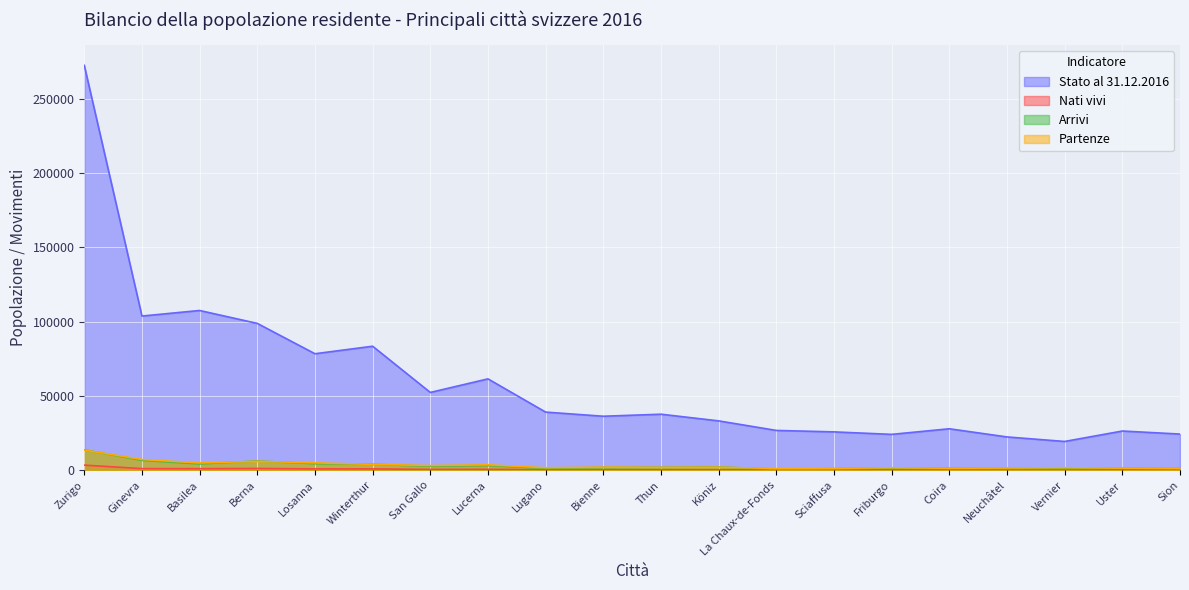

In Arrivi, how many points are higher than both neighbors (excluding endpoints)?

5